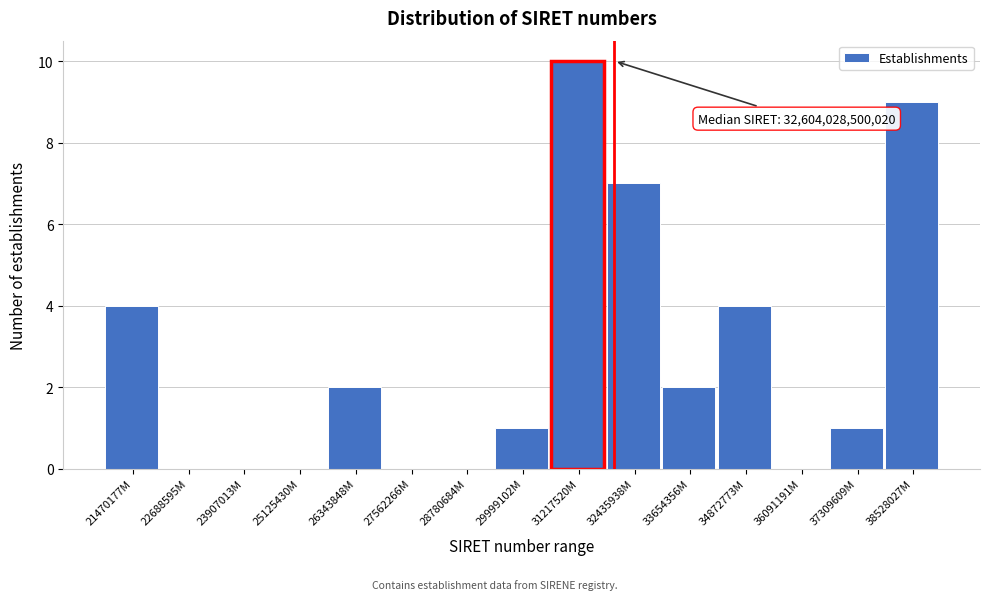

What is the sum of all values?

40